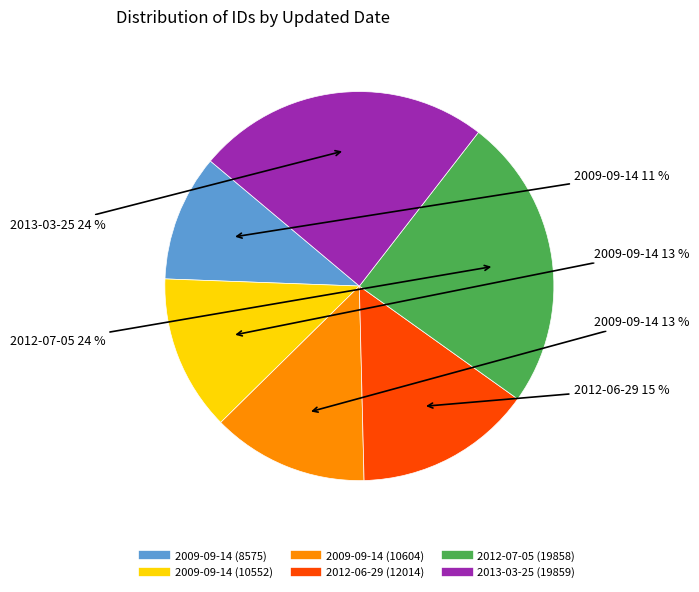

Is there any slice that represents more than half of the pie?

No